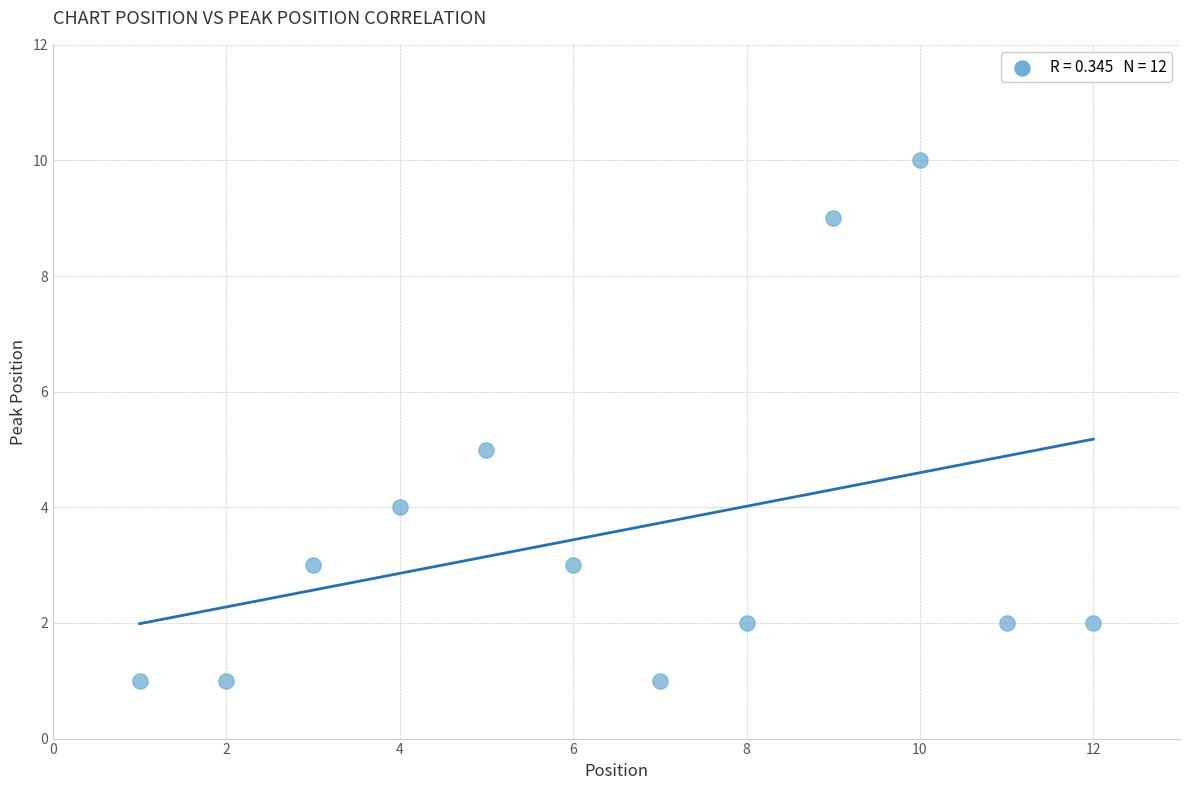

What is the range of Y values (max minus min)?

9